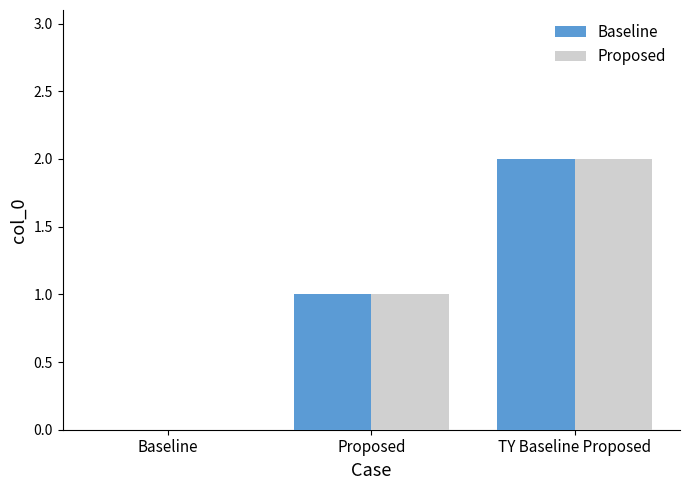

What is the sum of all Baseline values?

3